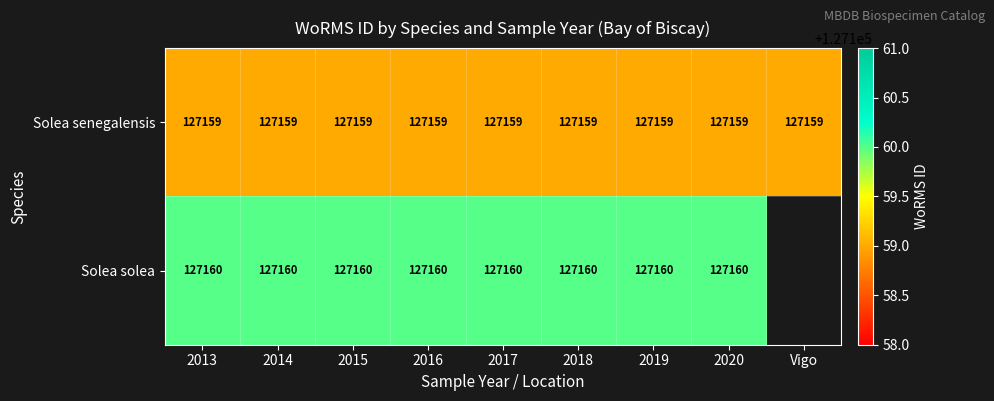

The Solea senegalensis series shows 75191.3 at 2017. True or false?

False